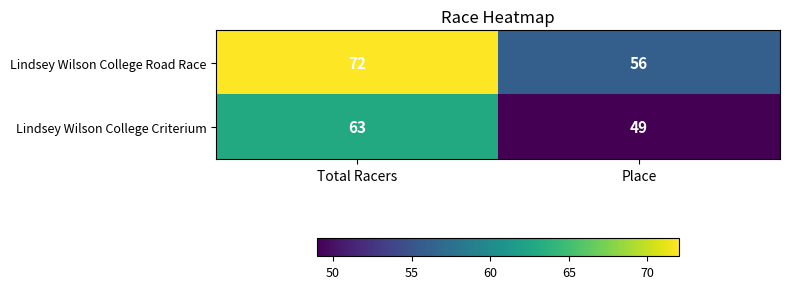

Reading left to right, what are all the values shown in this chart?

Lindsey Wilson College Road Race: Total Racers=72	Place=56
Lindsey Wilson College Criterium: Total Racers=63	Place=49